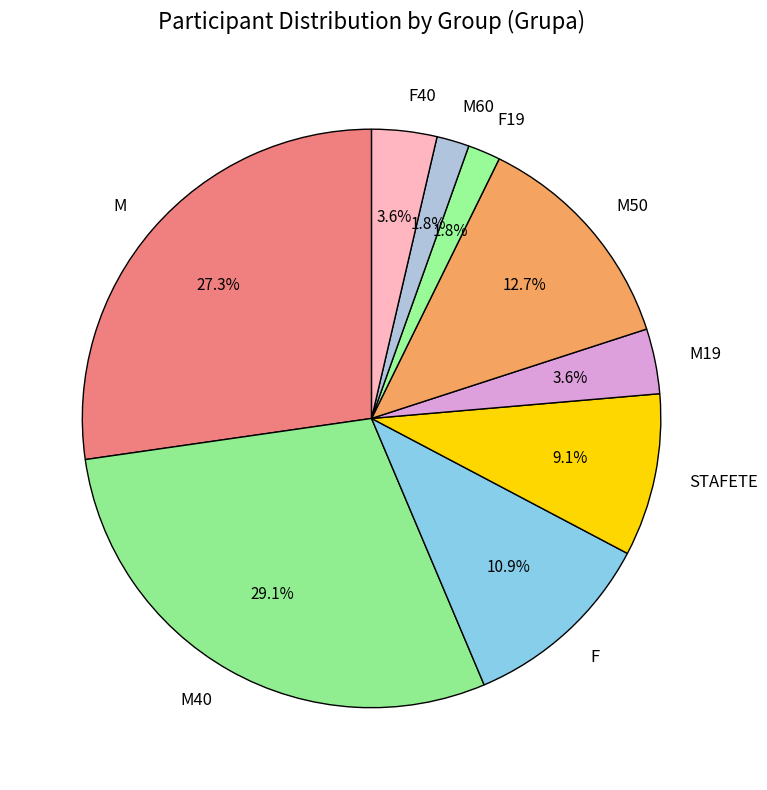

Which category has the biggest portion of the pie?

M40